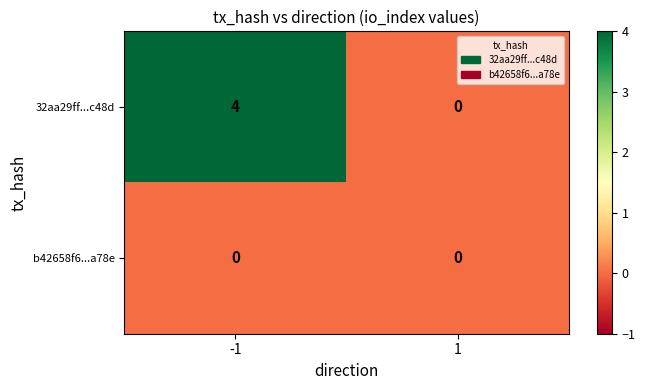

Which series changed the most between -1 and 1?

32aa29ff...c48d